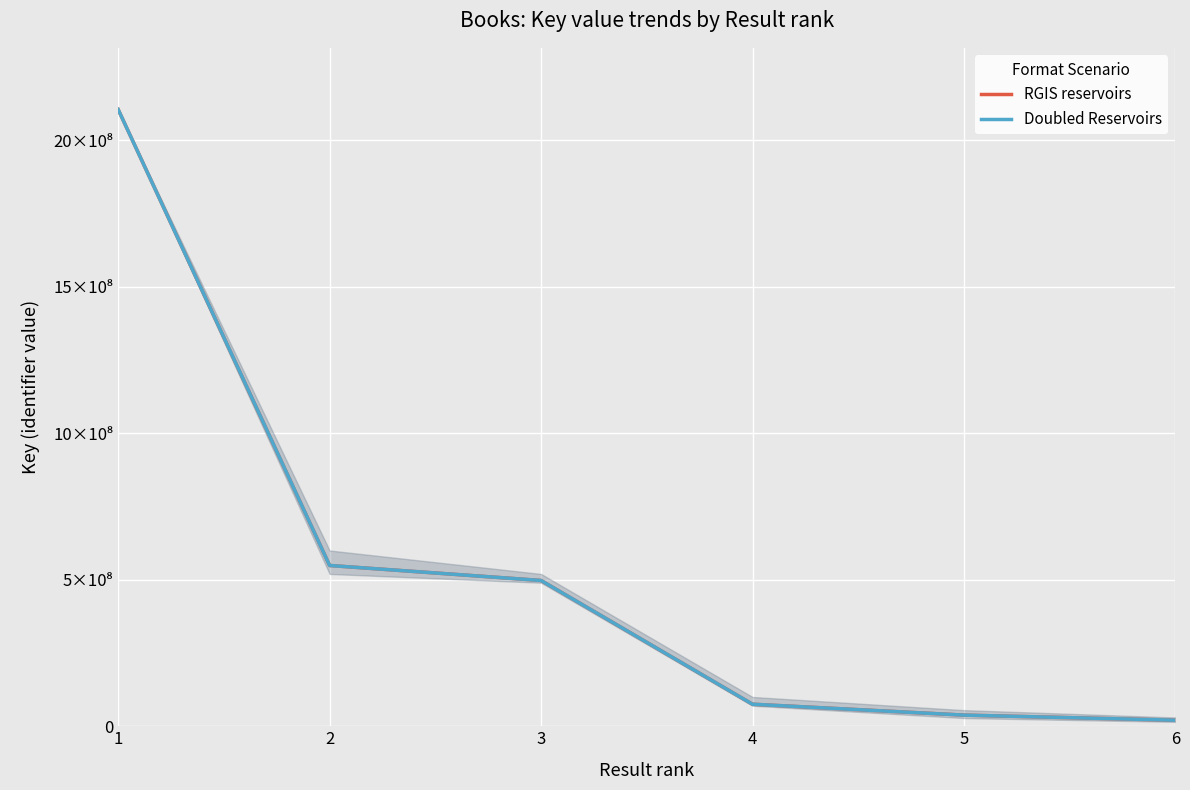

Which series has the largest range (max minus min)?

RGIS reservoirs